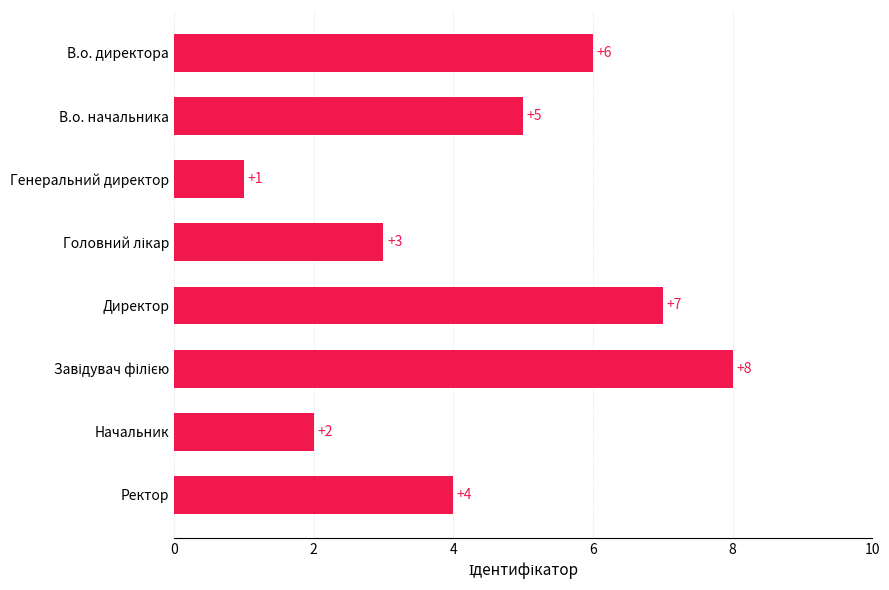

What is the change in value from Генеральний директор to Ректор?

+3